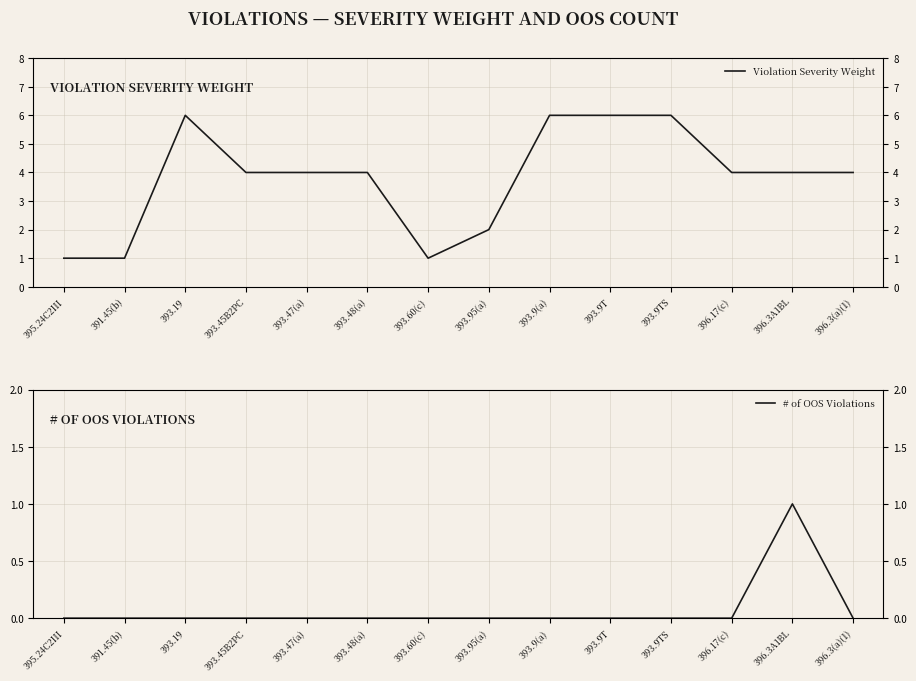

Count the Violation Severity Weight values in the range 2 to 6.

11